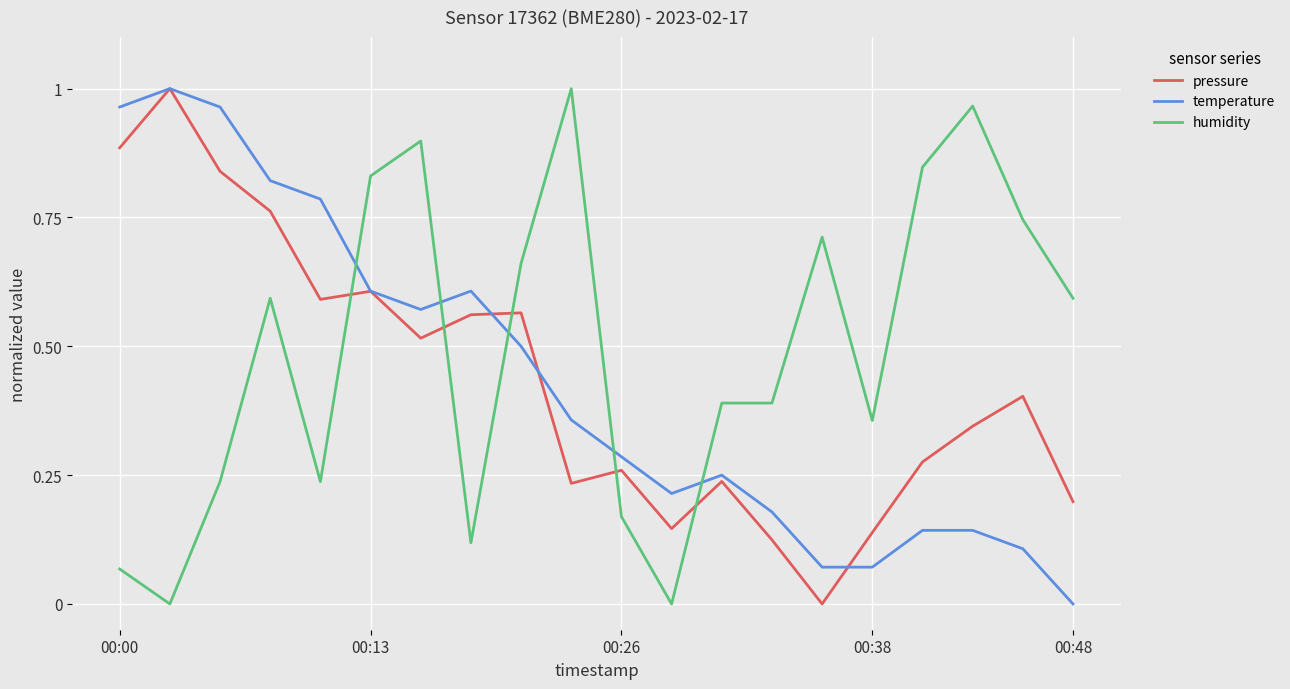

Which series has the largest total across all categories?

humidity